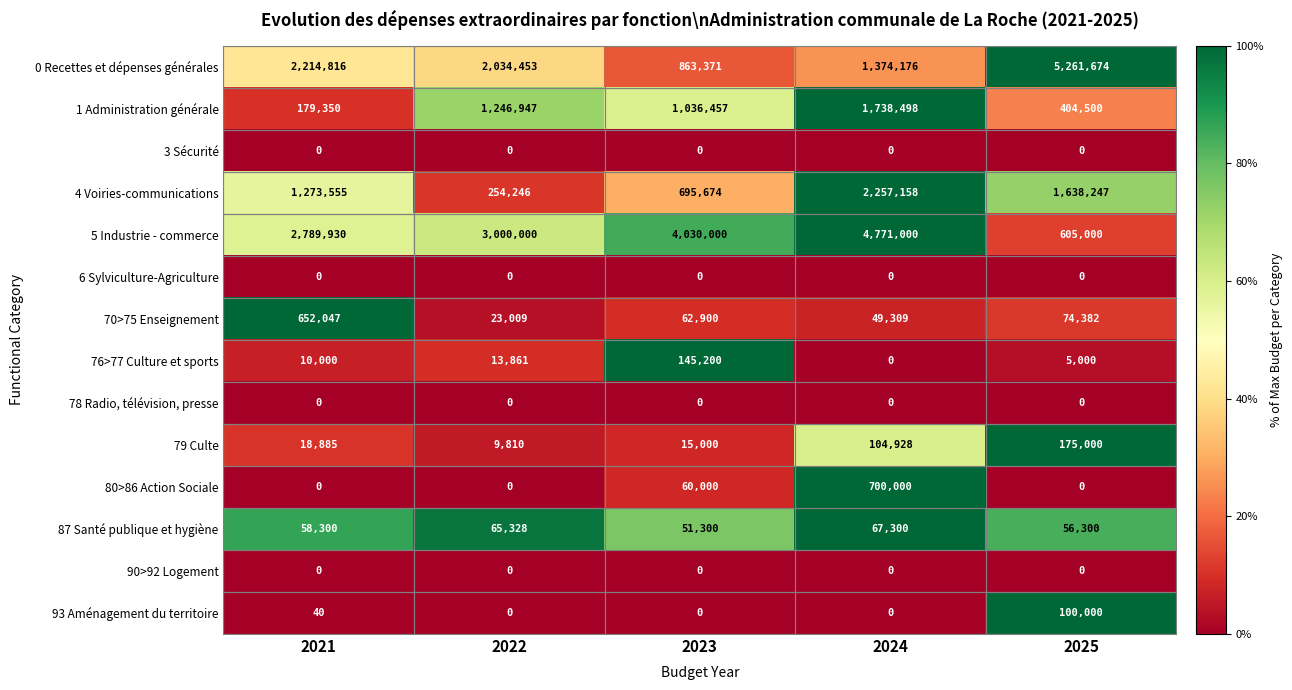

What is the total value across all series at 2021?

7196923